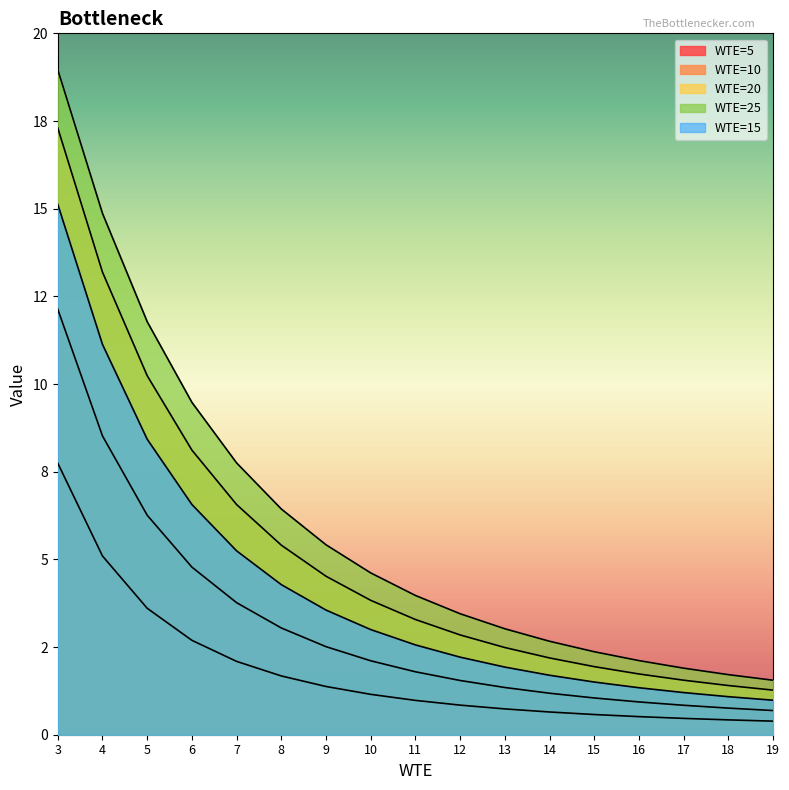

How many lines are shown in the chart?

5